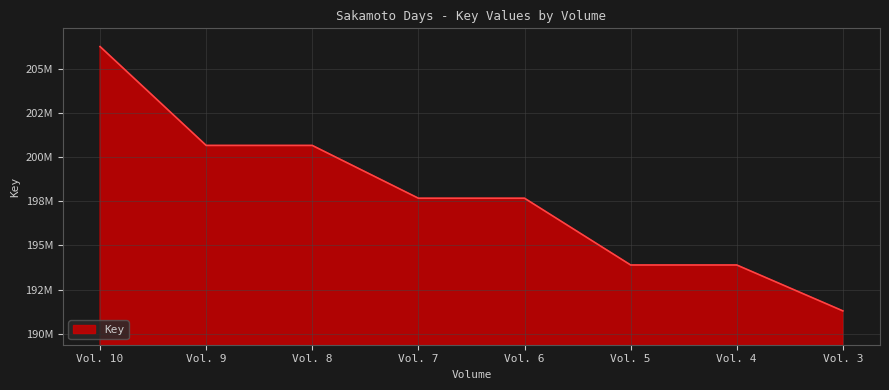

Between Vol. 6 and Vol. 3, which is larger?

Vol. 6